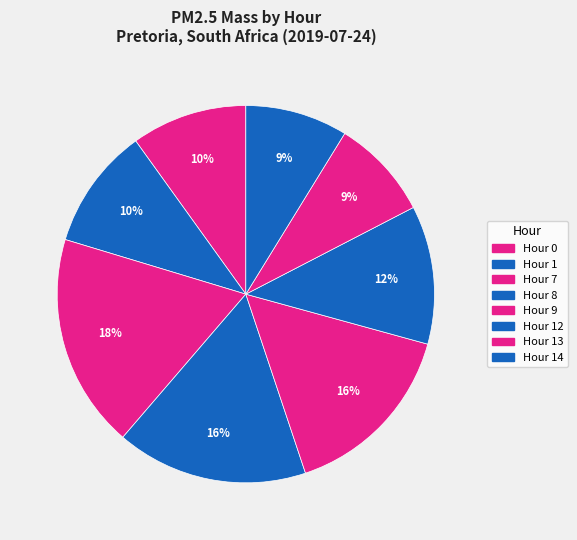

Do Hour 8 and Hour 0 together represent more than half of the pie?

No